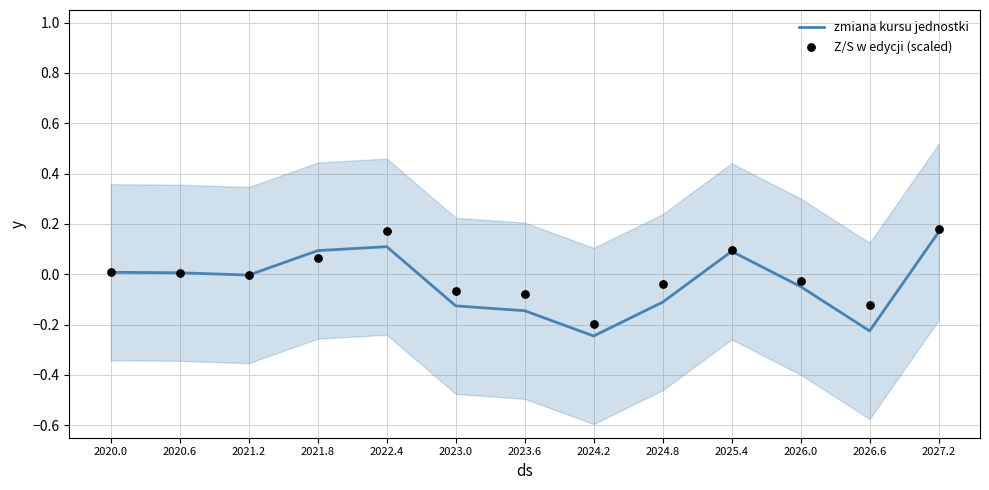

Which series contains the lowest Y value?

zmiana kursu jednostki